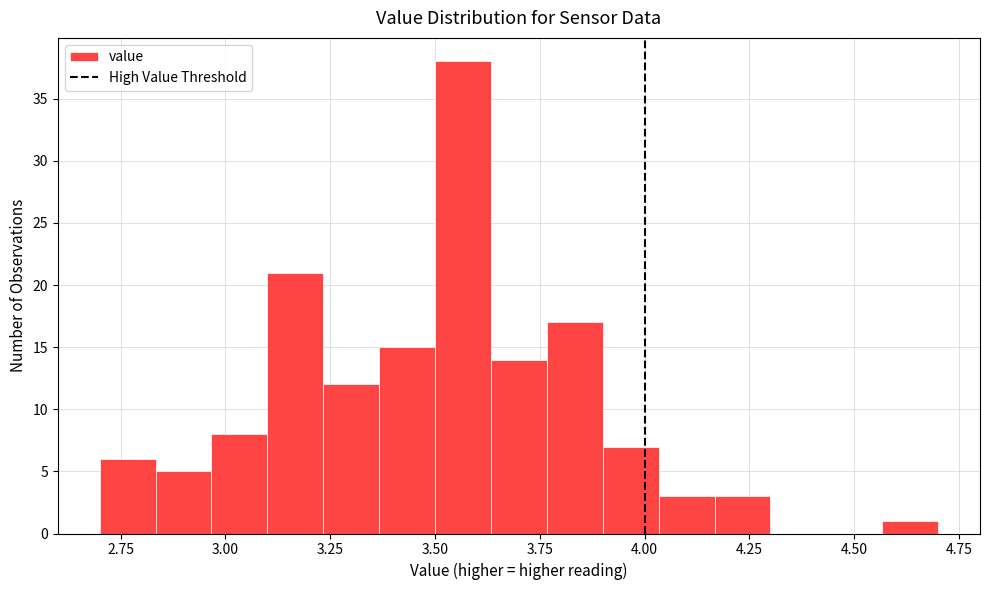

Read against the x-axis, roughly where is the centre of the tallest bar?

3.55